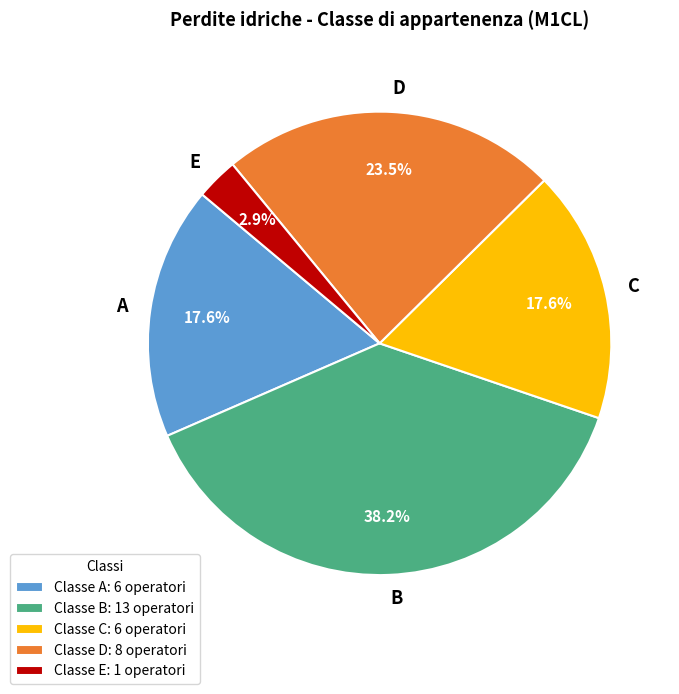

How many segments does this pie chart have?

5